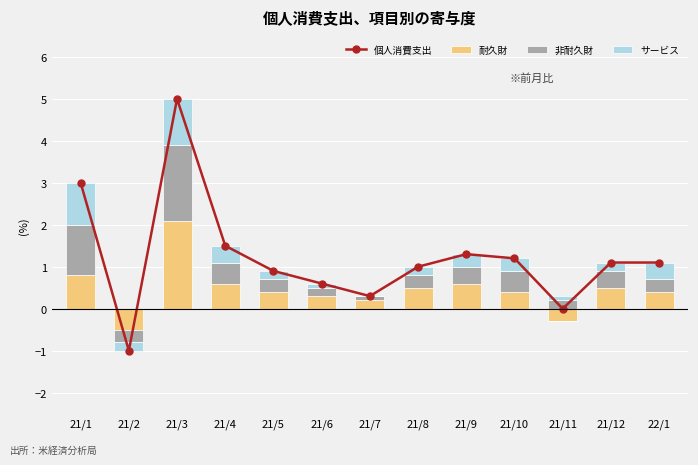

What is the difference between the highest and lowest values at 21/10?

0.9